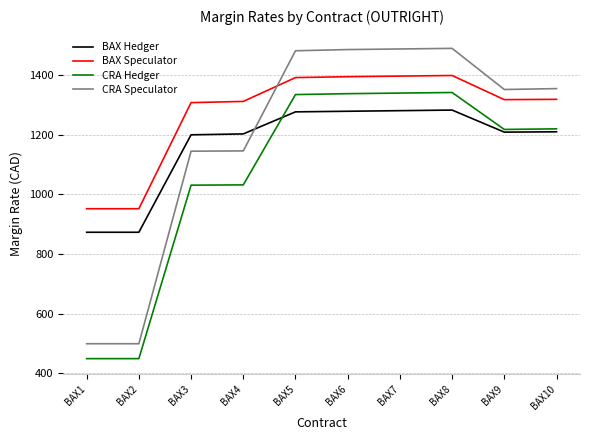

At which label is CRA Speculator closest to 994?

BAX3